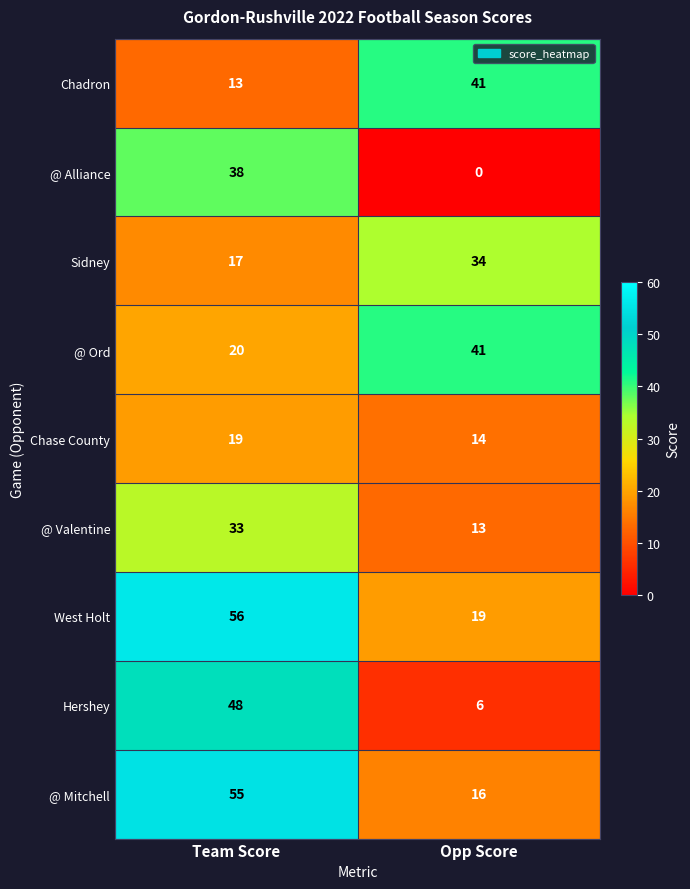

Reading left to right, what are all the values shown in this chart?

Chadron: Team Score=13	Opp Score=41
@ Alliance: Team Score=38	Opp Score=0
Sidney: Team Score=17	Opp Score=34
@ Ord: Team Score=20	Opp Score=41
Chase County: Team Score=19	Opp Score=14
@ Valentine: Team Score=33	Opp Score=13
West Holt: Team Score=56	Opp Score=19
Hershey: Team Score=48	Opp Score=6
@ Mitchell: Team Score=55	Opp Score=16